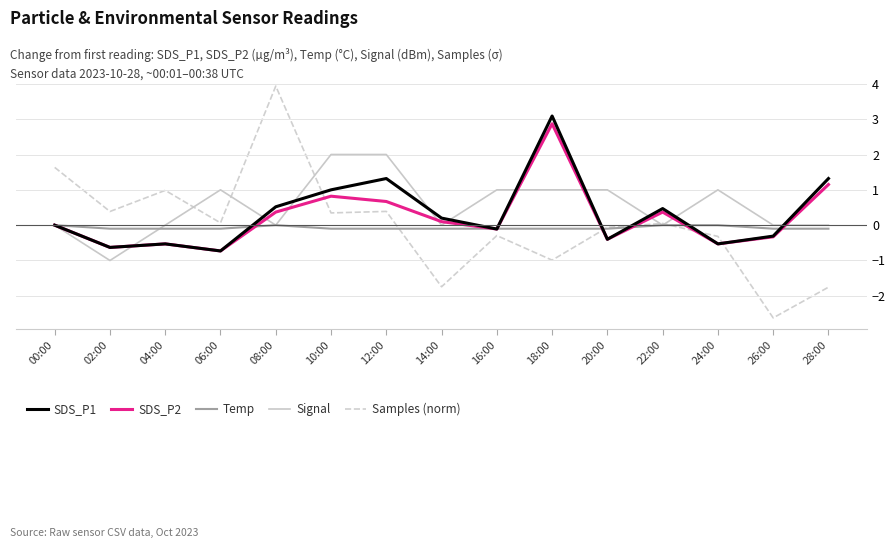

Which category has the lowest value in the Signal series?

02:00